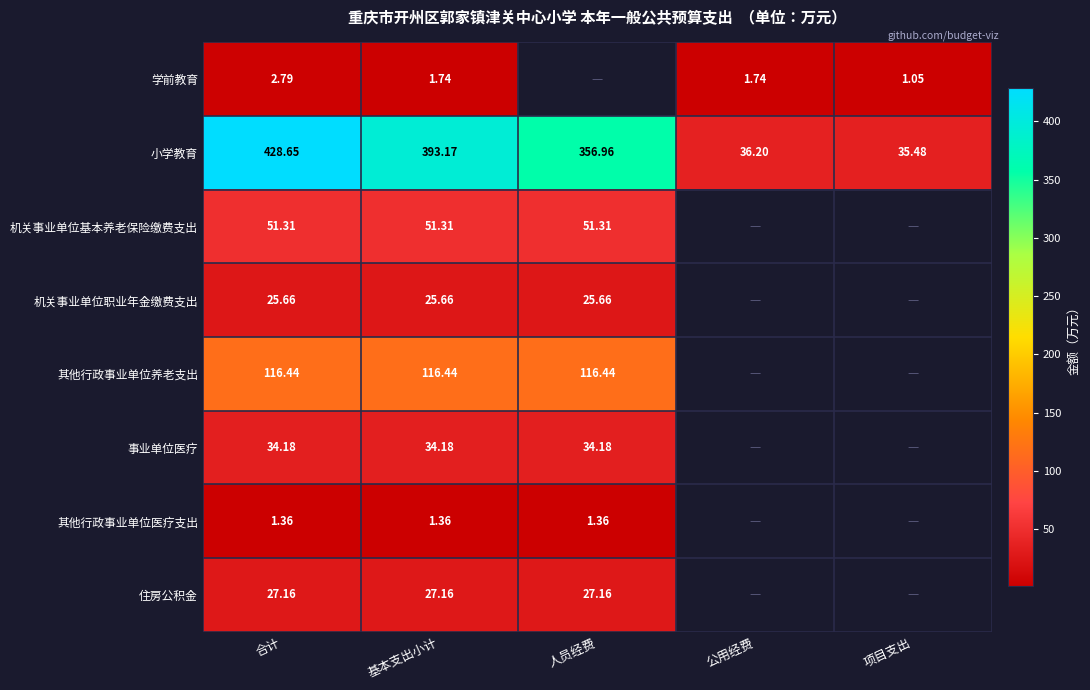

At which label does 小学教育 reach its peak?

合计